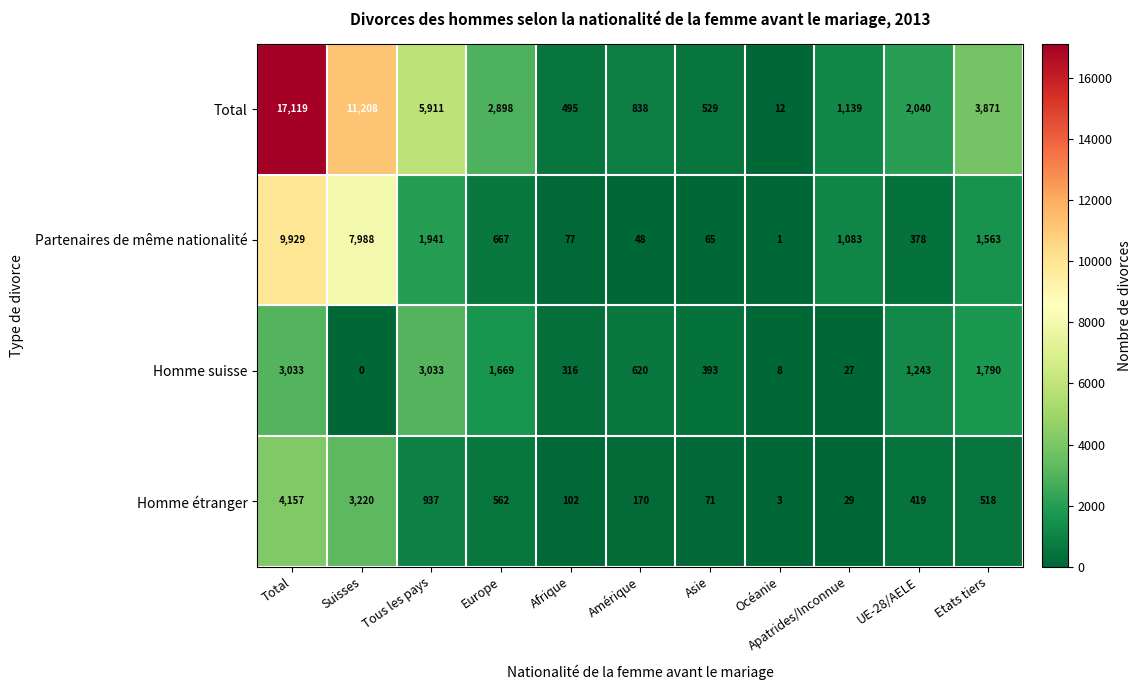

The value of Homme étranger at Afrique is 102. True or false?

True